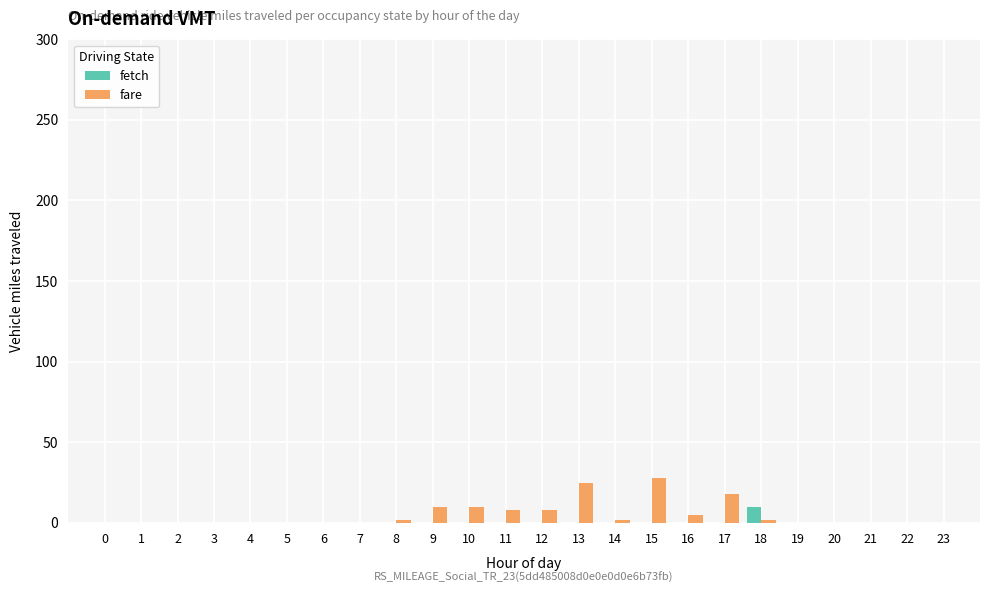

The fare series shows 10 at 10. True or false?

True